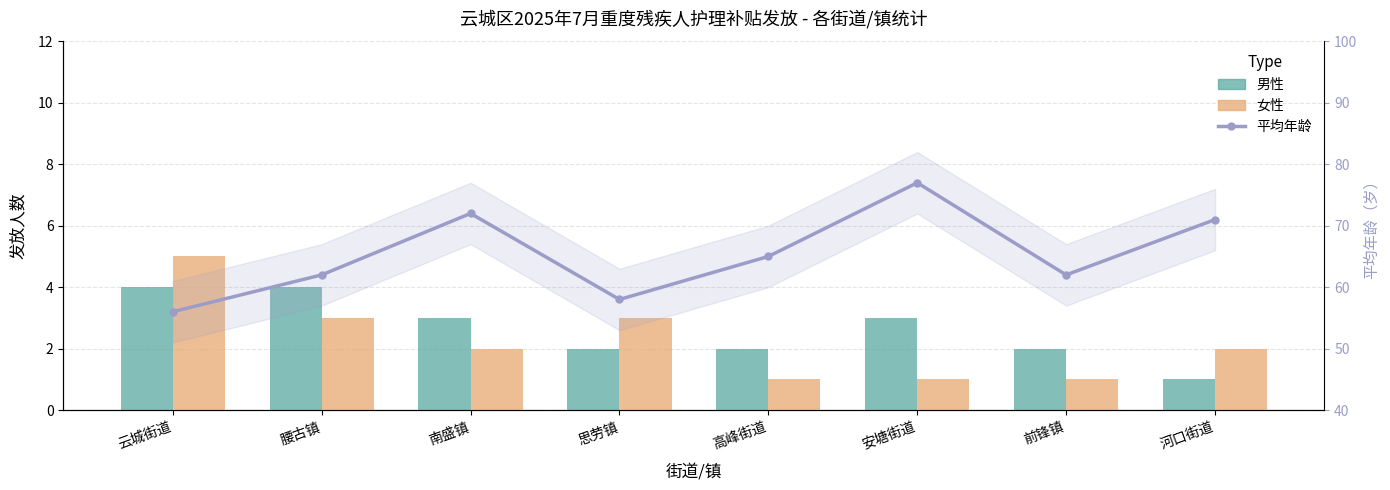

Is the value of 男性 at 河口街道 greater than the value of 女性 at 南盛镇?

No